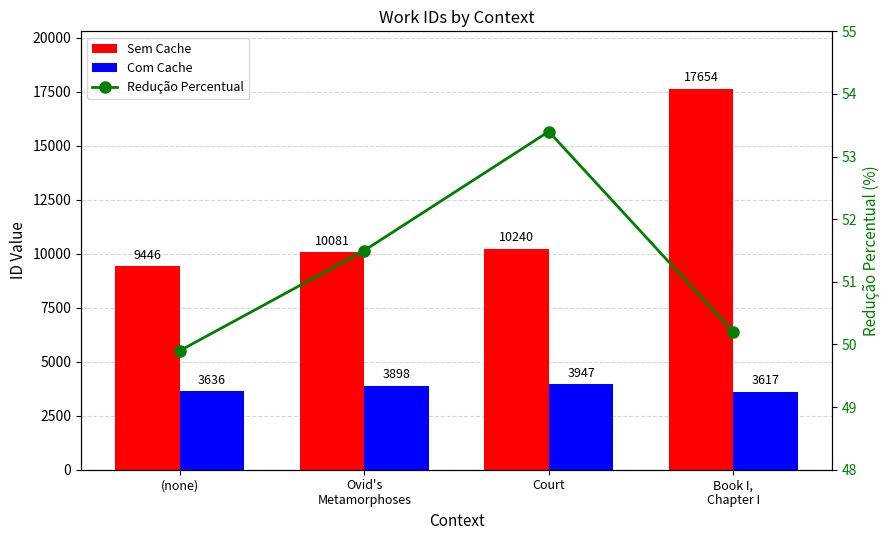

Which series has the largest total across all categories?

Sem Cache